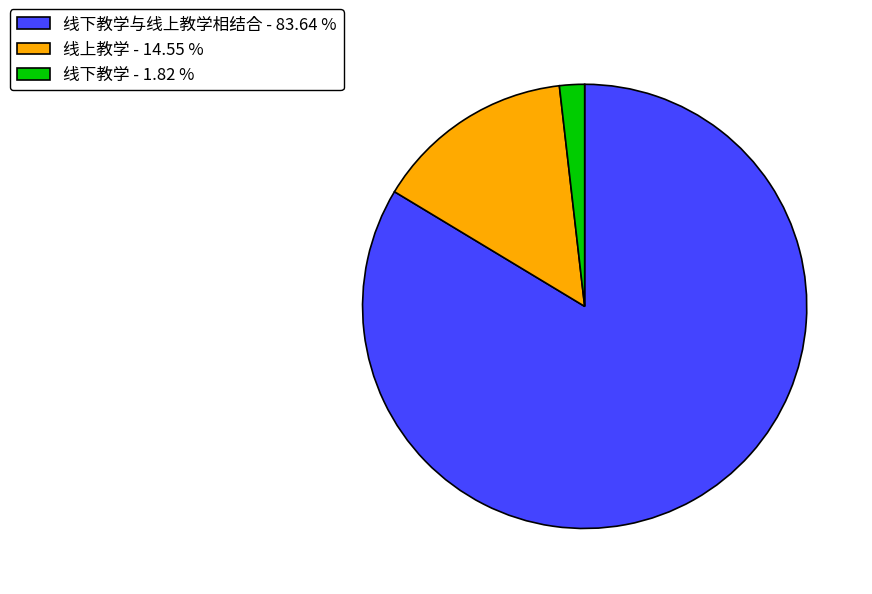

Which slice is the smallest?

线下教学 - 1.82 %